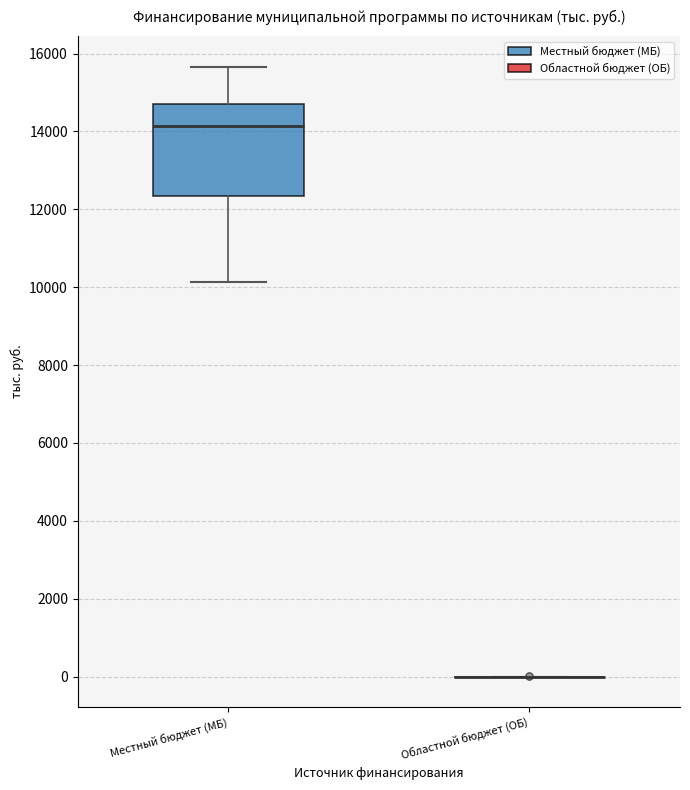

Where does the lower whisker of the box for Местный бюджет (МБ) end on the y-axis? The values are not printed on the chart, so give them approximately, as read against the axis.

10200